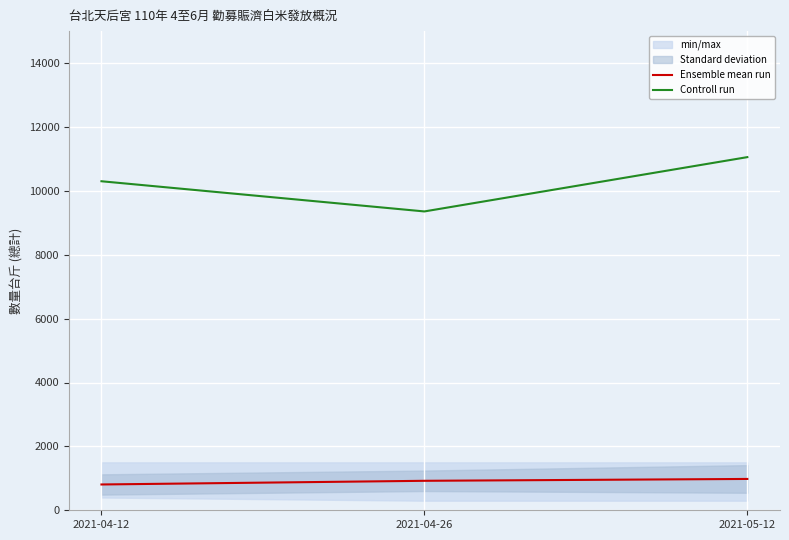

What is the approximate value of Ensemble mean run at 2021-05-12?

980.8